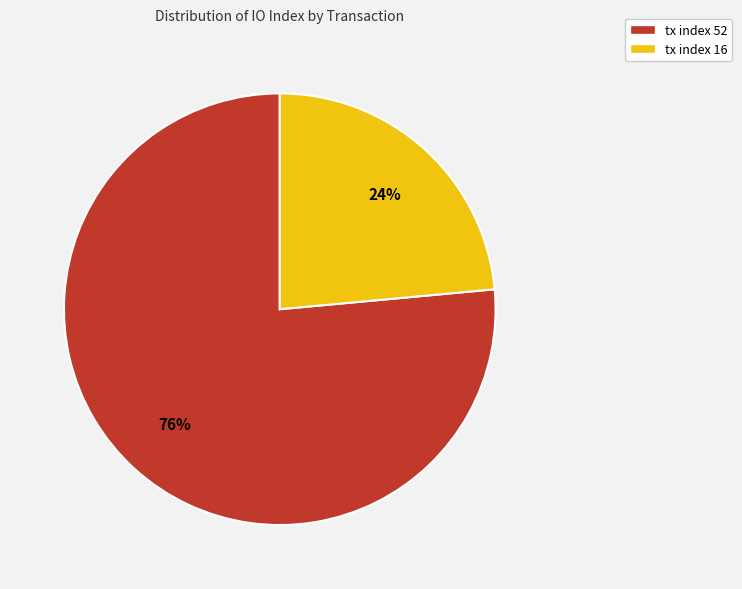

Which category accounts for the majority?

tx index 52